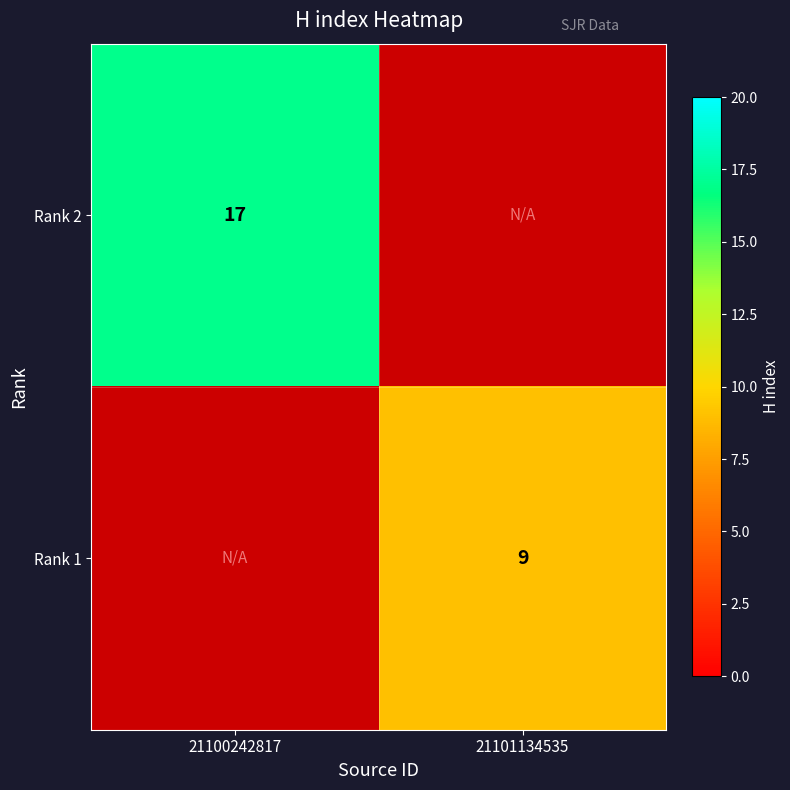

Is the value of Rank 2 at 21100242817 greater than the value of Rank 1 at 21101134535?

Yes